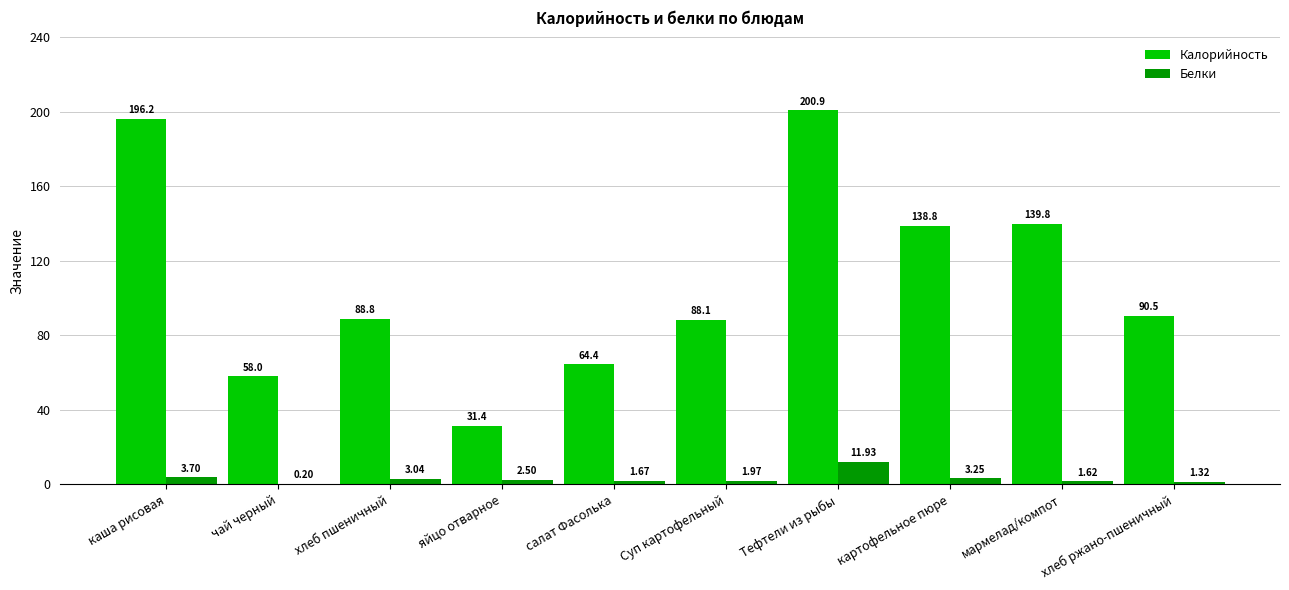

What is the total value across all series at салат Фасолька?

66.1